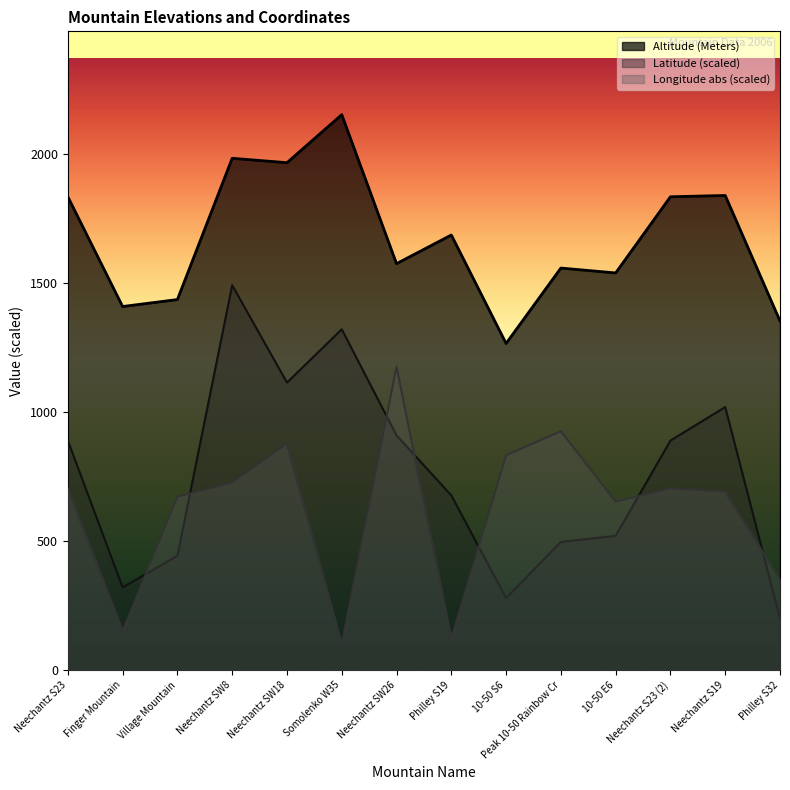

How many series are shown in this chart?

3